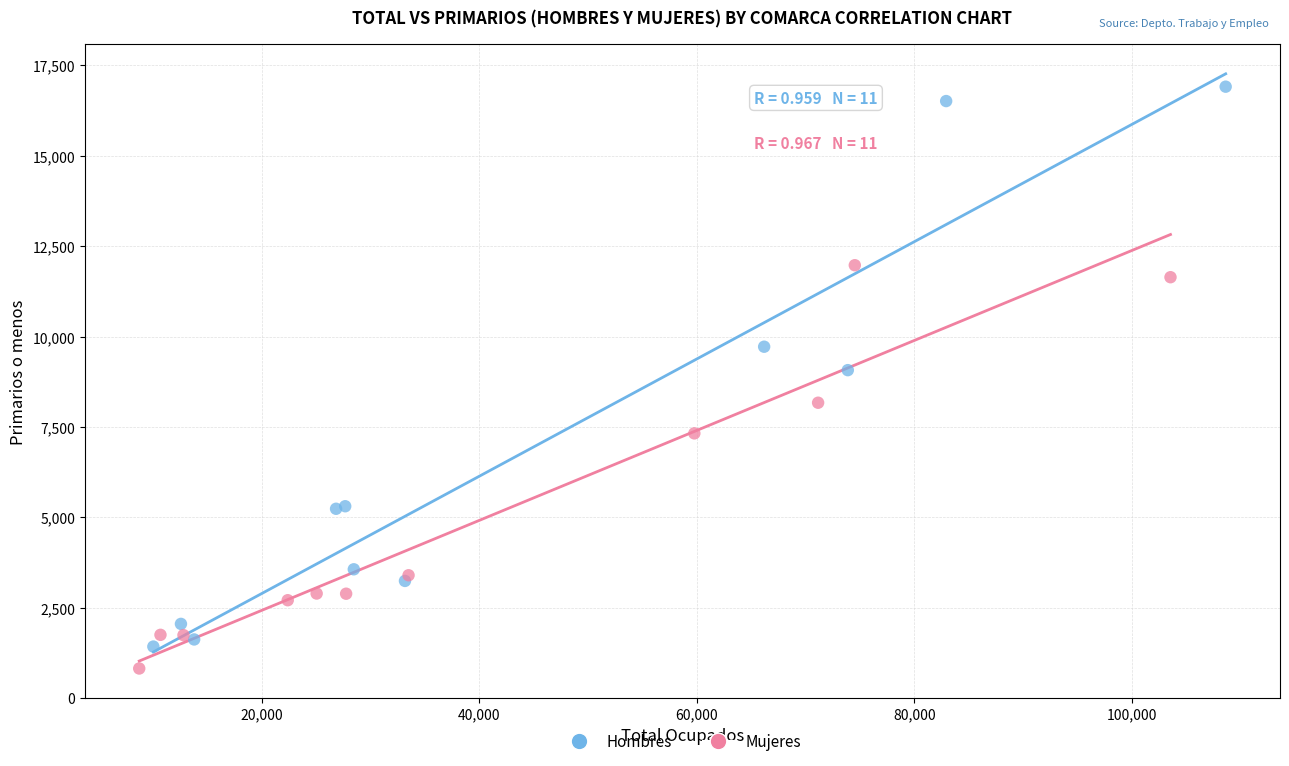

Which series has the widest spread of Y values?

Hombres